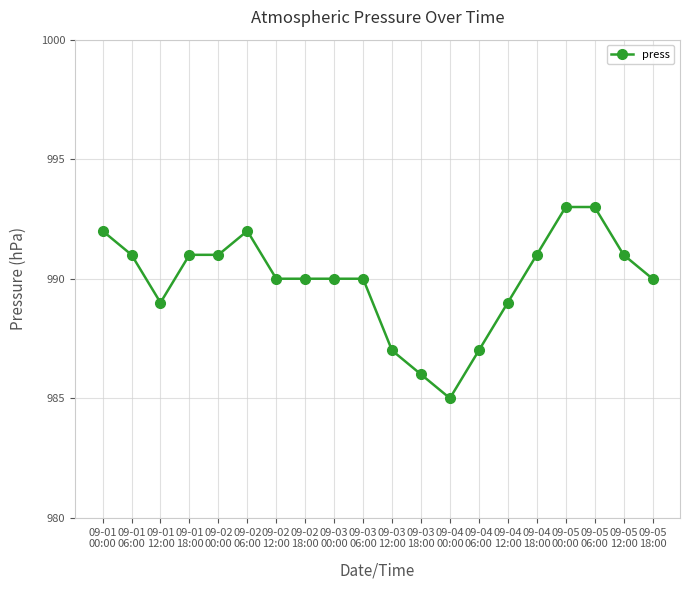

What is the difference between the maximum and minimum values?

8